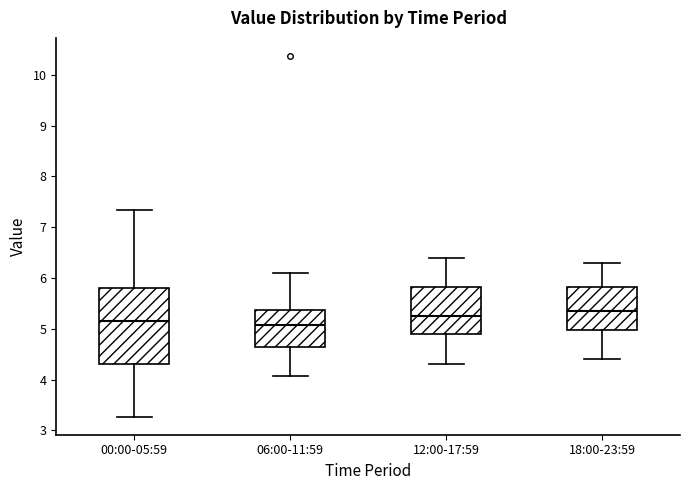

Reading left to right, transcribe this box plot: for each box, give where its median line is, the range the box spans, and where its two whiskers end, as read against the y-axis. The values are not printed on the chart, so give them approximately, as read against the axis.

00:00-05:59: median 5.2, box 4.3 to 5.8, whiskers 3.3 to 7.3
06:00-11:59: median 5.1, box 4.7 to 5.4, whiskers 4.1 to 6.1
12:00-17:59: median 5.3, box 4.9 to 5.8, whiskers 4.3 to 6.4
18:00-23:59: median 5.4, box 5.0 to 5.8, whiskers 4.4 to 6.3